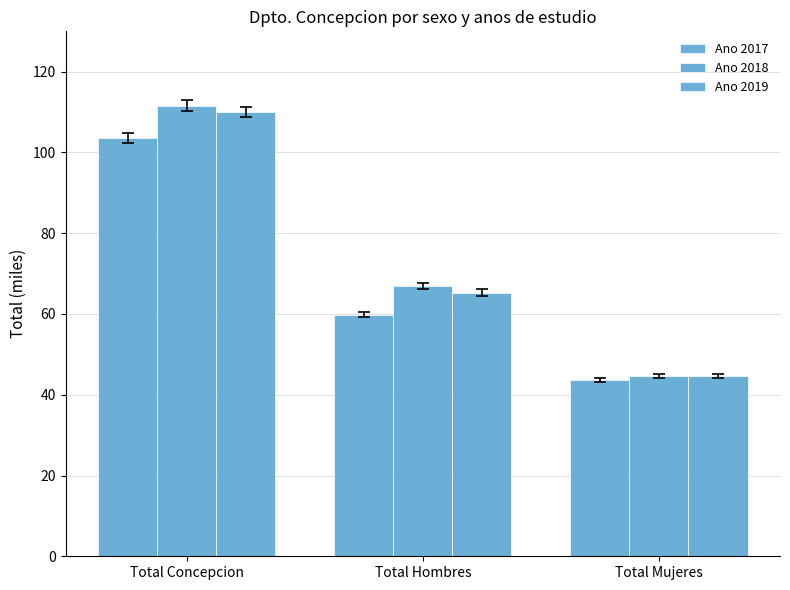

The value of Ano 2017 at Total Concepcion is 160.7. True or false?

False